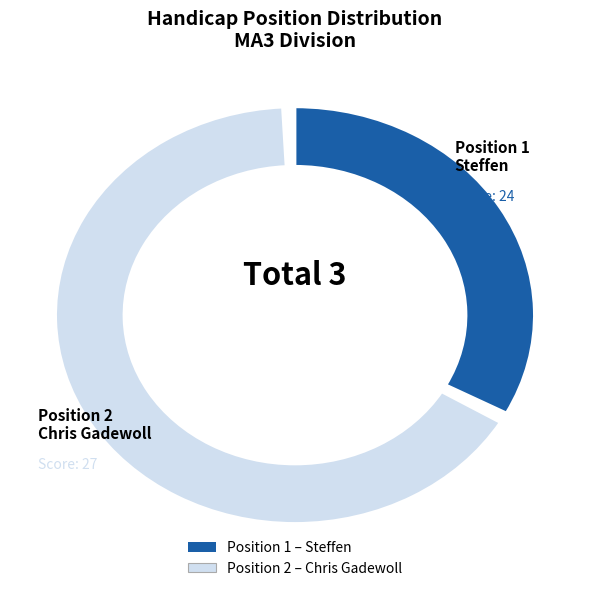

Is there a majority slice in this chart?

Yes